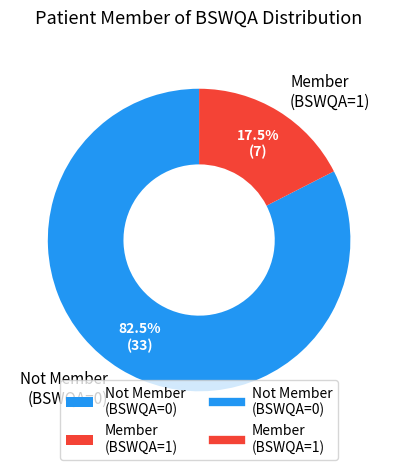

What is the ratio of the value at Not Member (BSWQA=0) to the value at Member (BSWQA=1)?

4.7